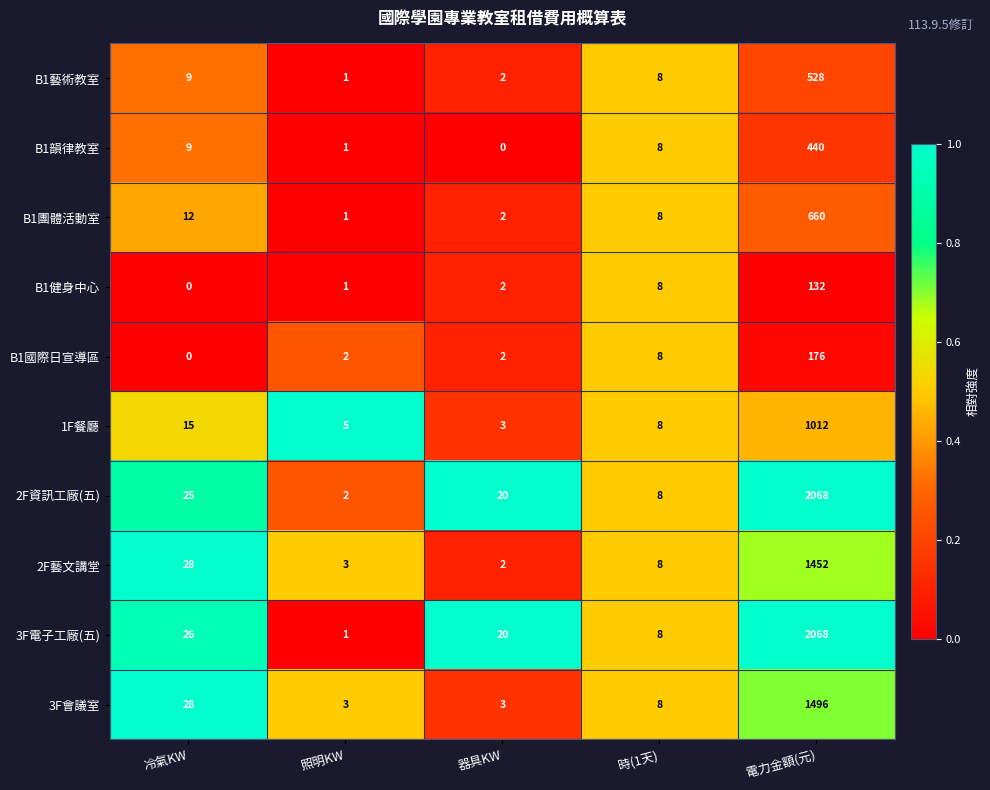

The value of 3F會議室 at 時(1天) is 4. True or false?

False